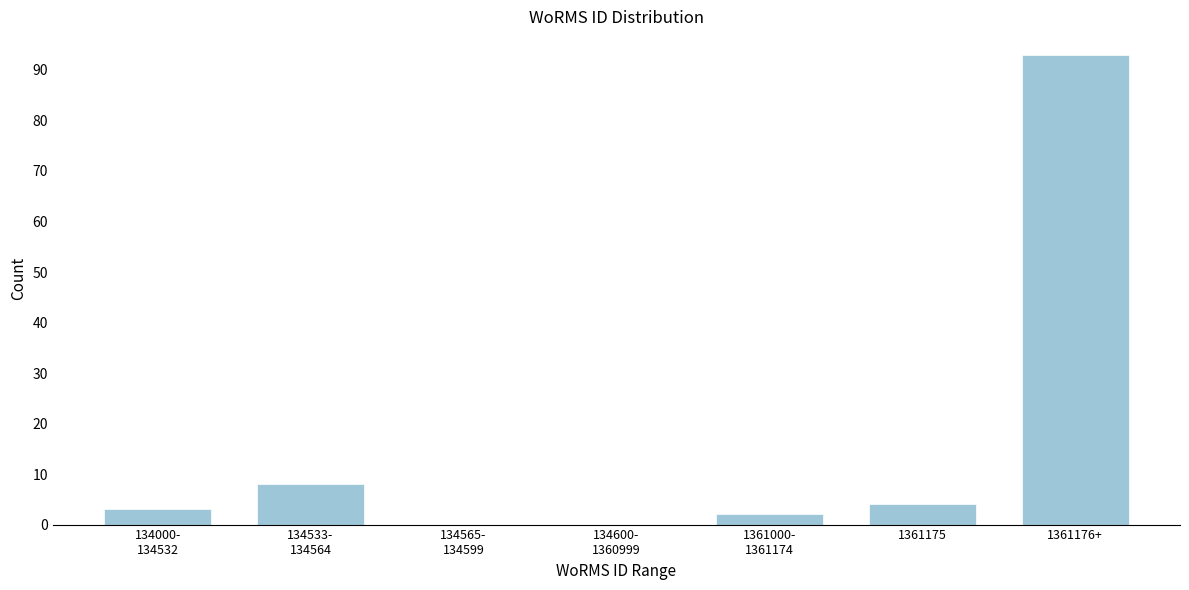

The chart shows a value of 93 at 1361176+. True or false?

True